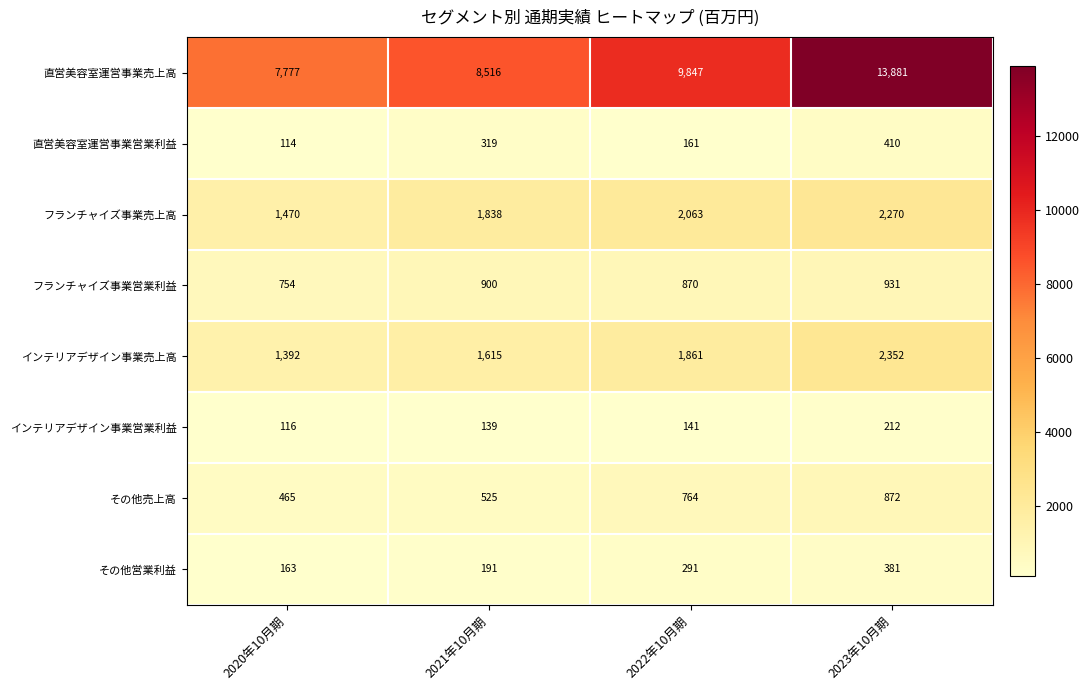

What is the total value across all series at 2022年10月期?

15998